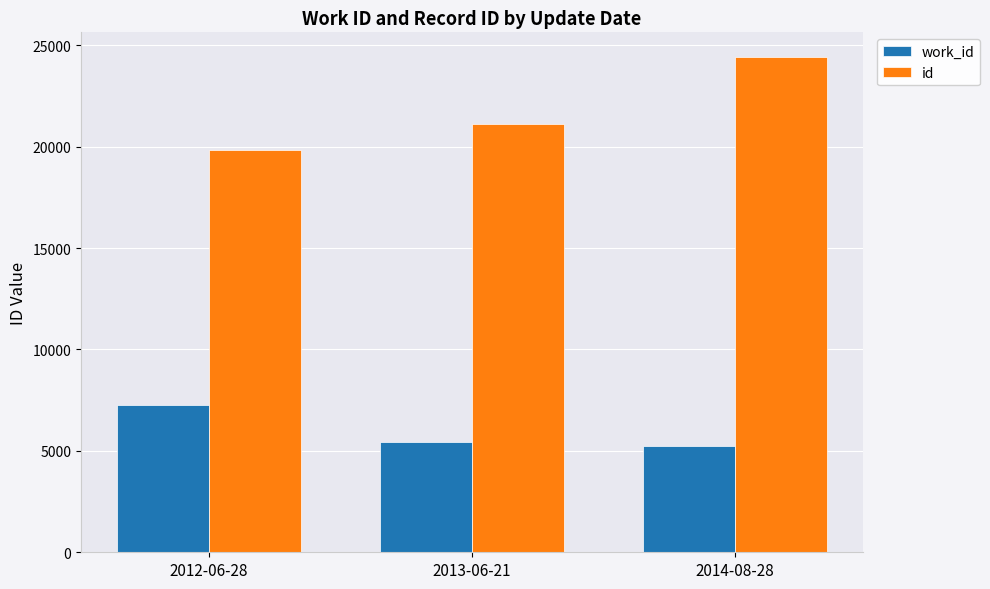

Count the number of data series in this chart.

2